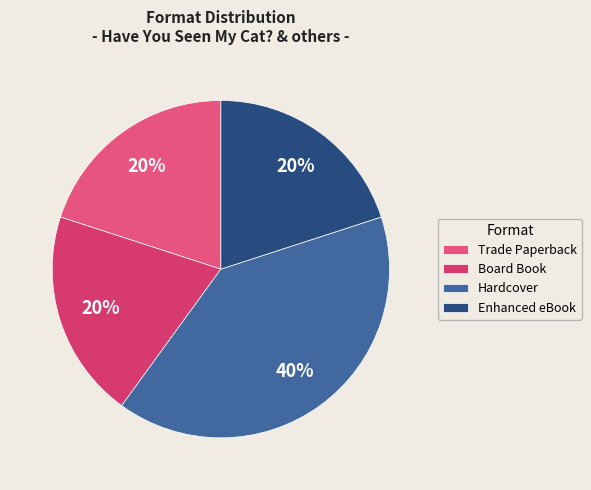

Is there any slice that represents more than half of the pie?

No